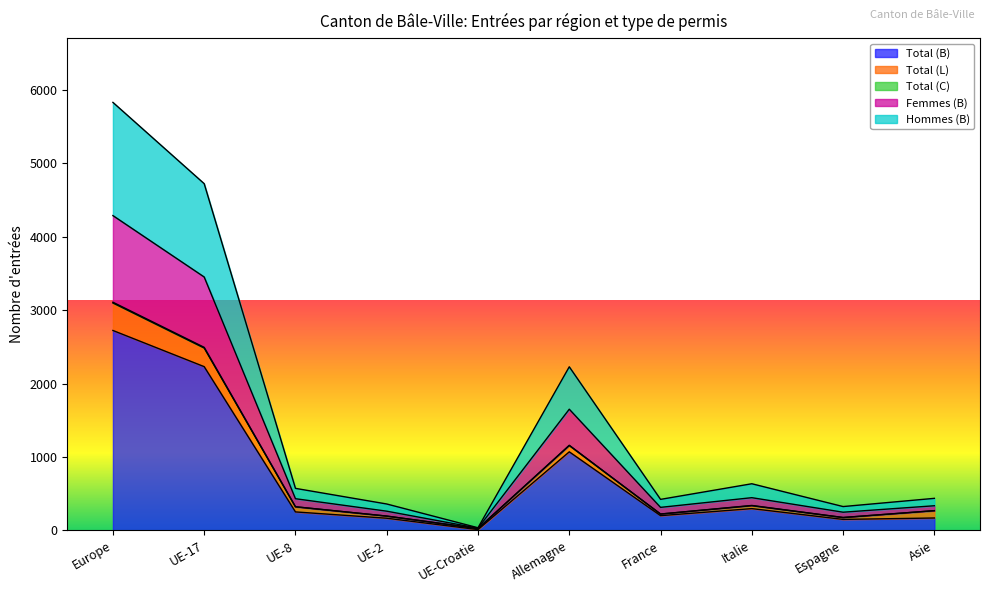

True or false: Hommes (B) and Femmes (B) cross at least once.

False